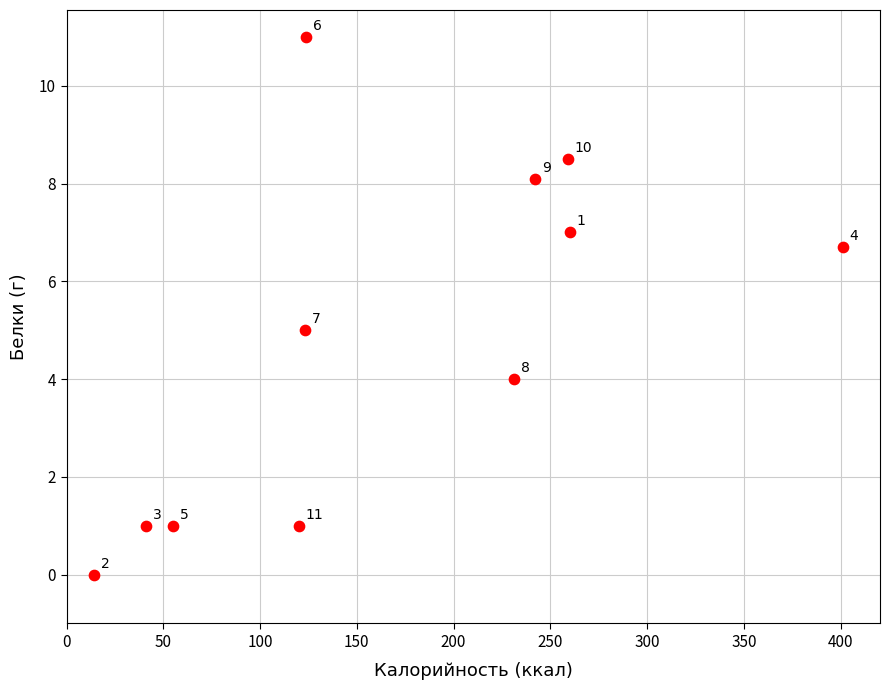

What is the average X value?

170.0